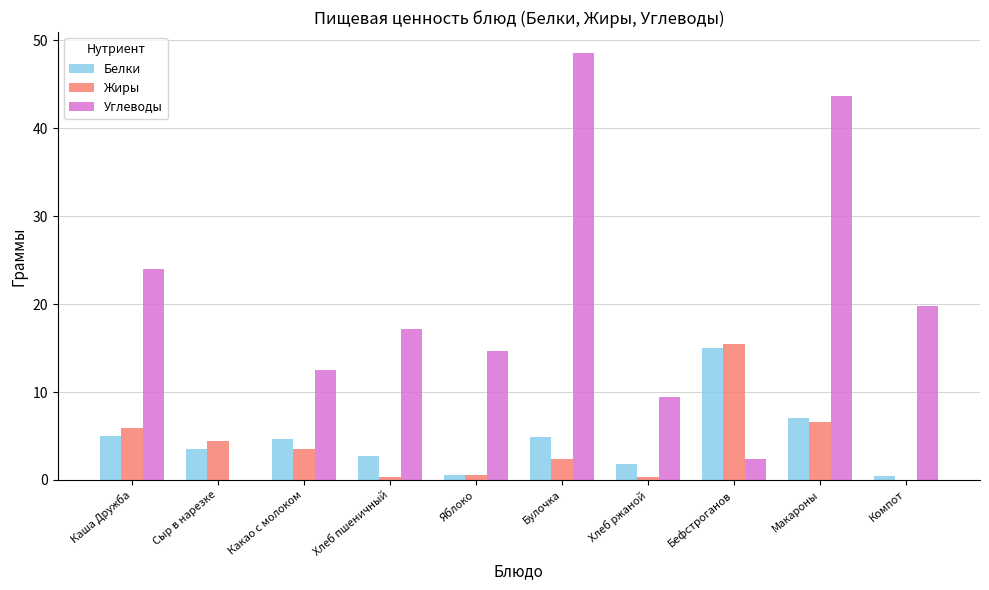

How many groups of bars are there?

10